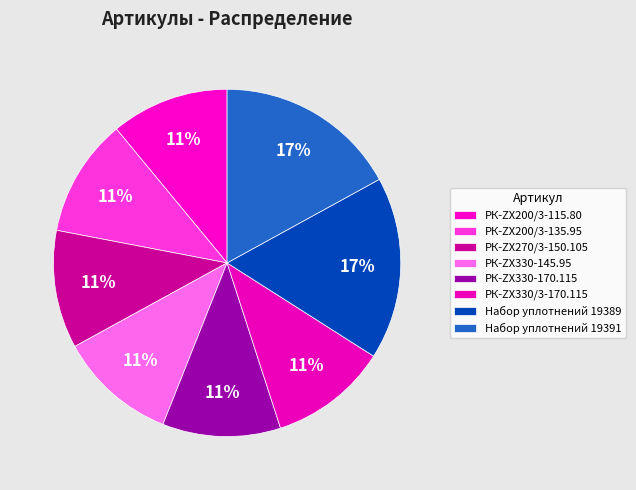

What is the ratio of the value at РК-ZX200/3-135.95 to the value at РК-ZX330-170.115?

1.0